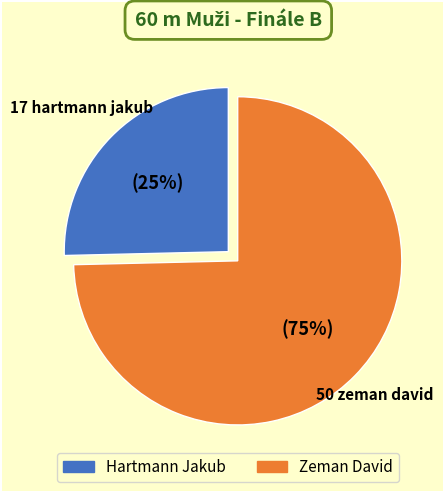

To the nearest percent, what is the combined percentage of Hartmann Jakub and Zeman David?

100%